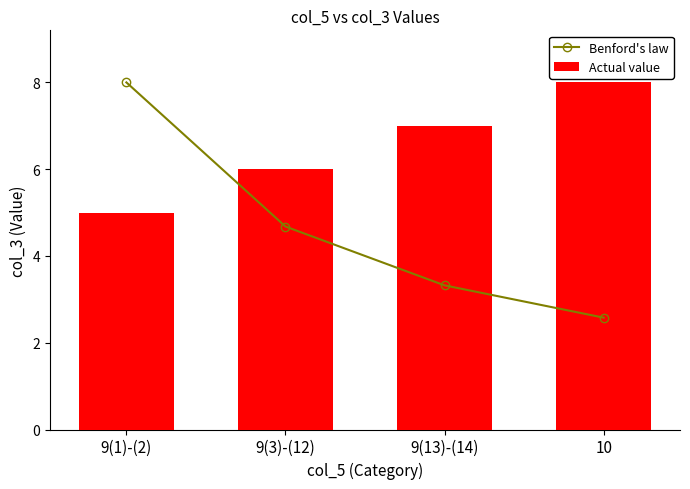

Reading left to right, what are all the values shown in this chart?

Benford's law: 9(1)-(2)=8.0	9(3)-(12)=4.7	9(13)-(14)=3.3	10=2.6
Actual value: 9(1)-(2)=5.0	9(3)-(12)=6.0	9(13)-(14)=7.0	10=8.0